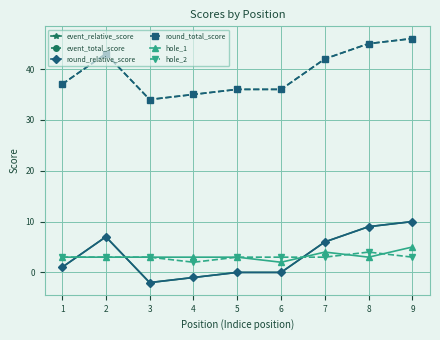

The value of round_total_score at 4 is 57. True or false?

False